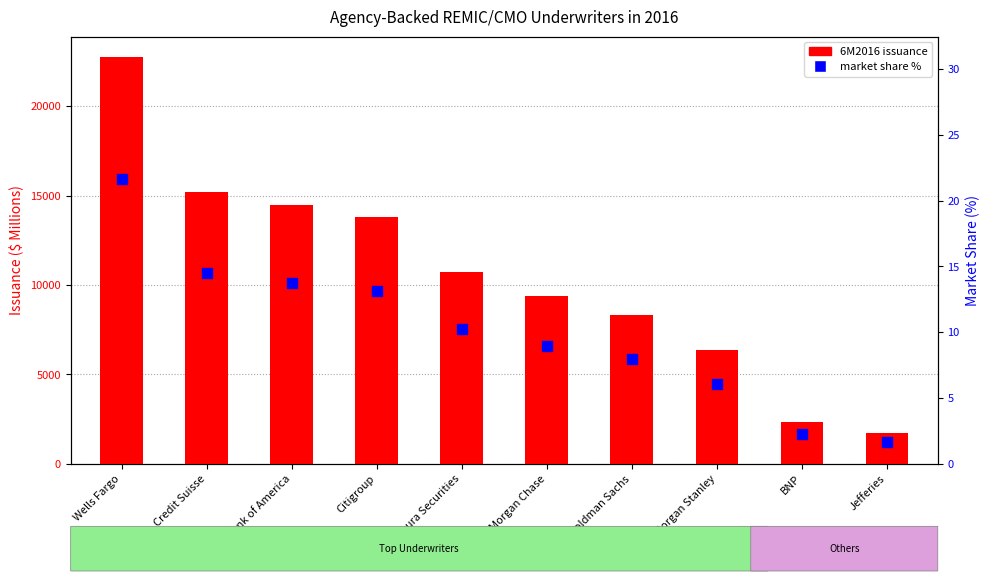

Which series has the widest spread of Y values?

6M2016